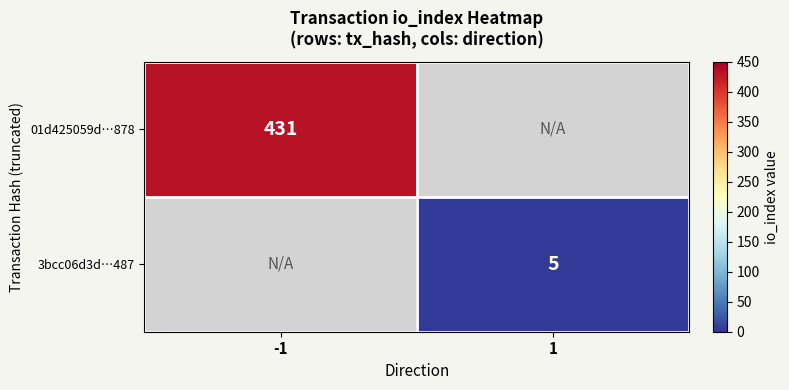

The value of 3bcc06d3d…487 at 1 is 5.0. True or false?

True